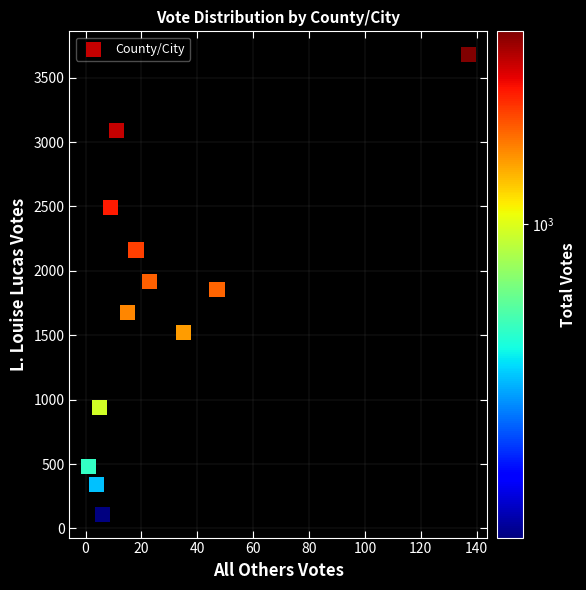

What is the average X value?

26